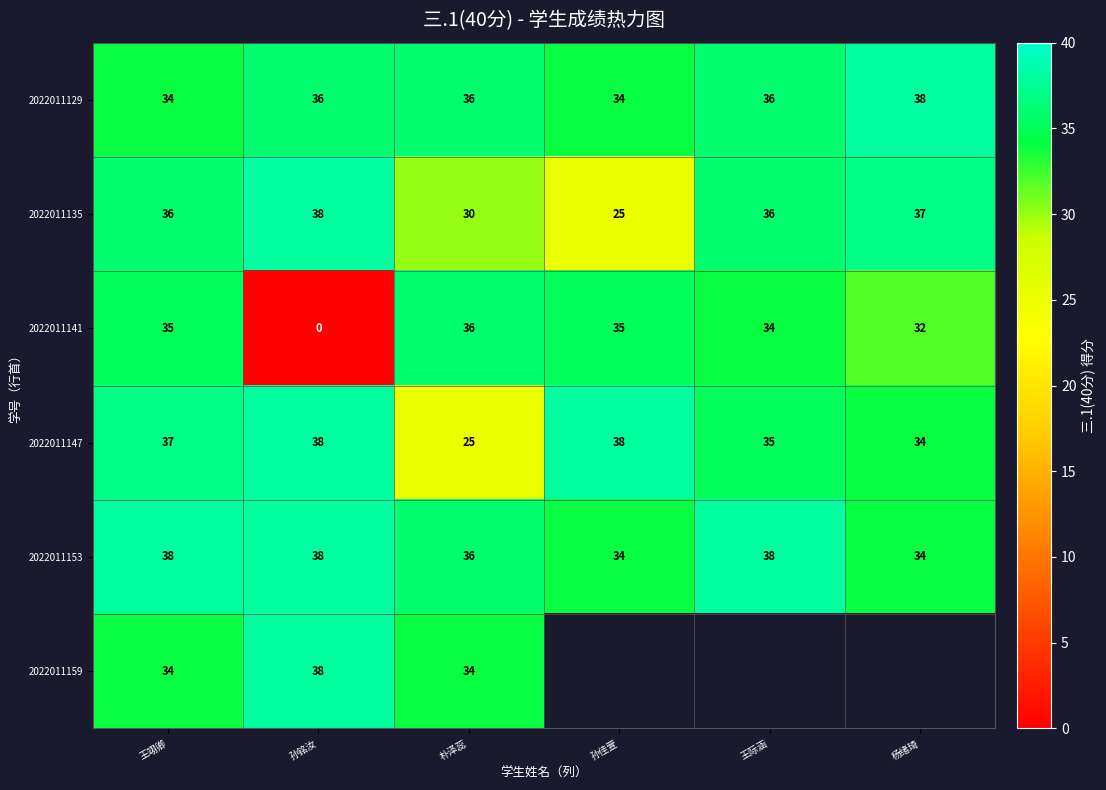

At which label does 2022011141 reach its peak?

朴泽蕊